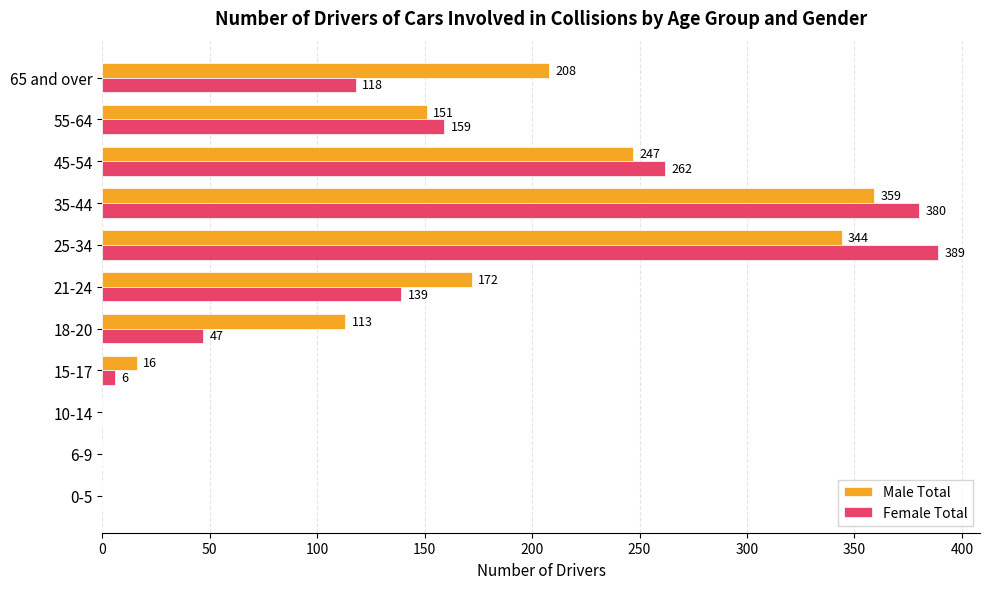

What is the total value across all series at 35-44?

739